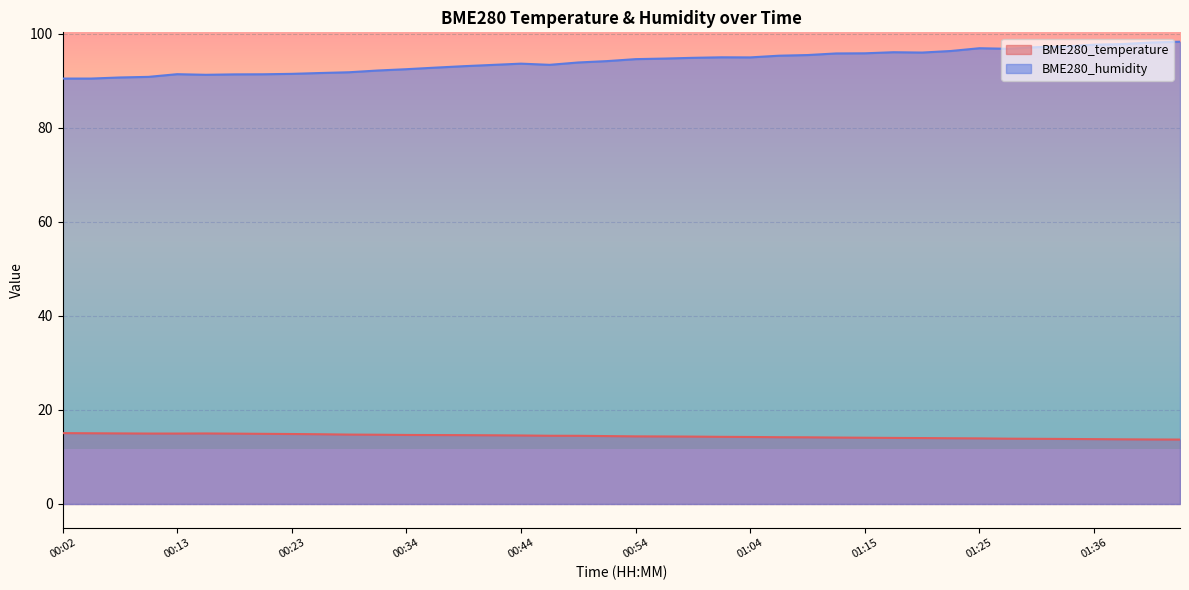

True or false: BME280_humidity has more than 2 points higher than both neighbors.

True